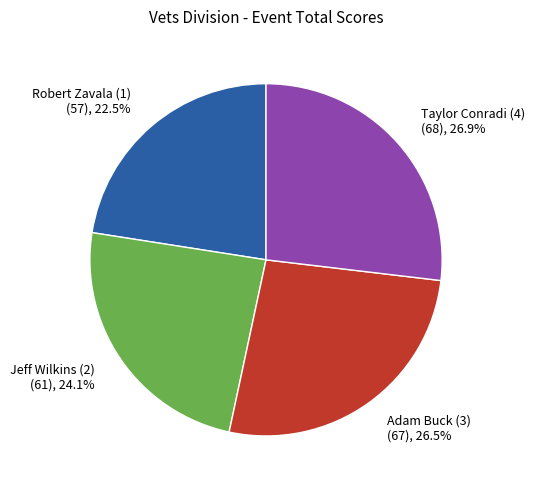

How many segments does this pie chart have?

4